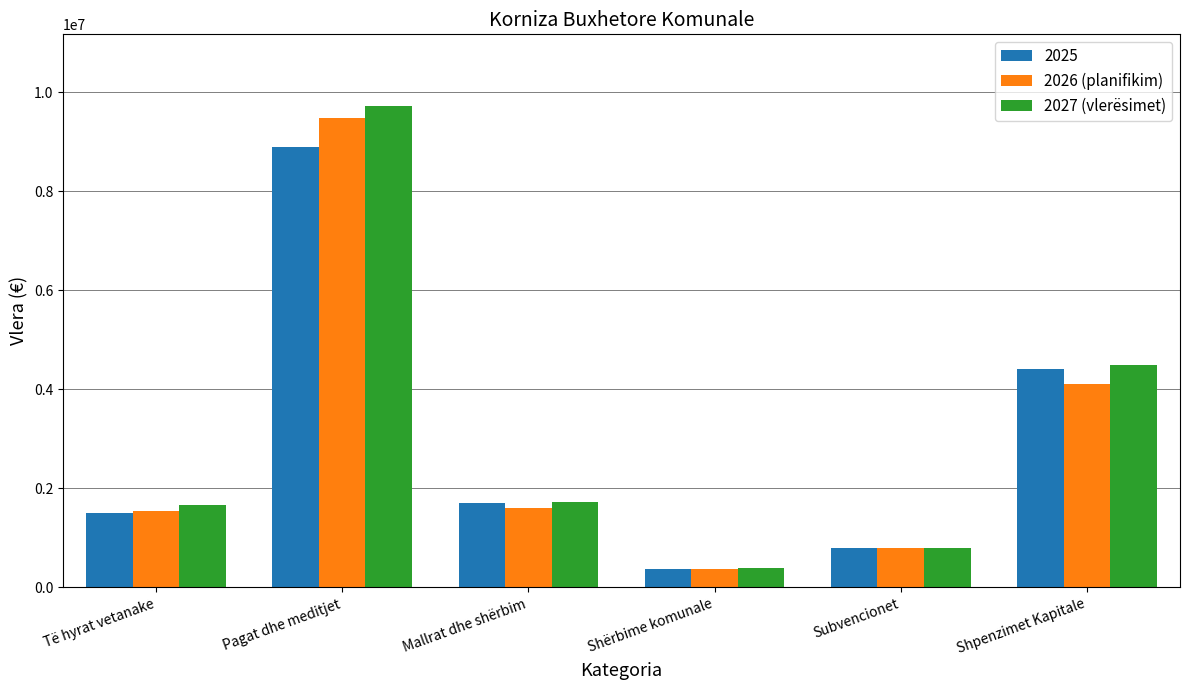

What is the difference between the maximum and second lowest values in the 2026 (planifikim) series?

8668898